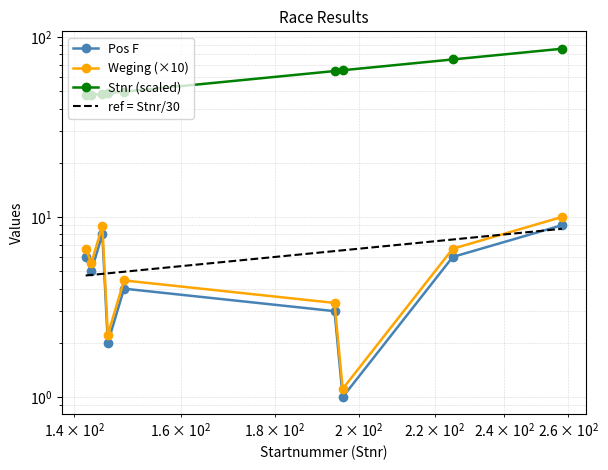

What is the minimum value shown in the chart?

1.0